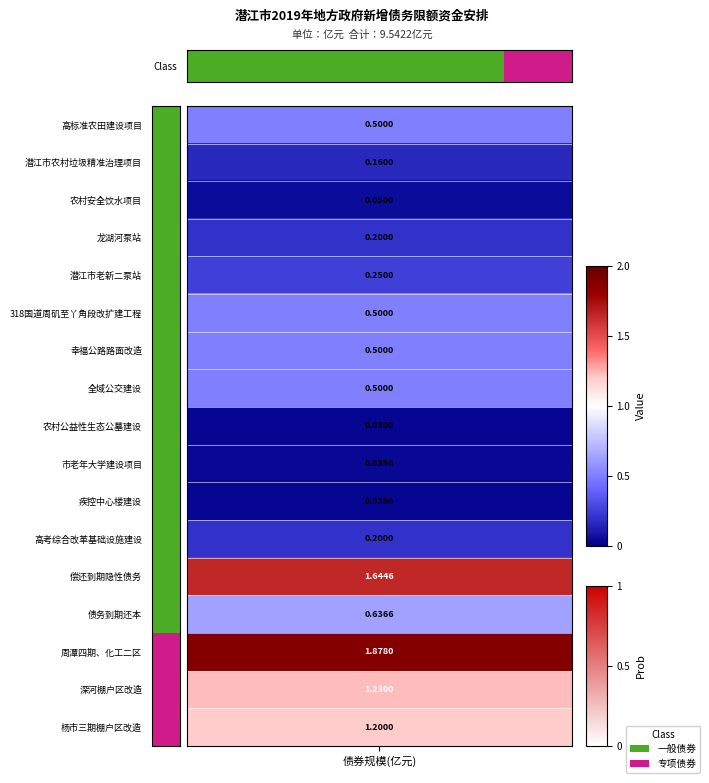

Which has a higher value, 7 or 15?

15